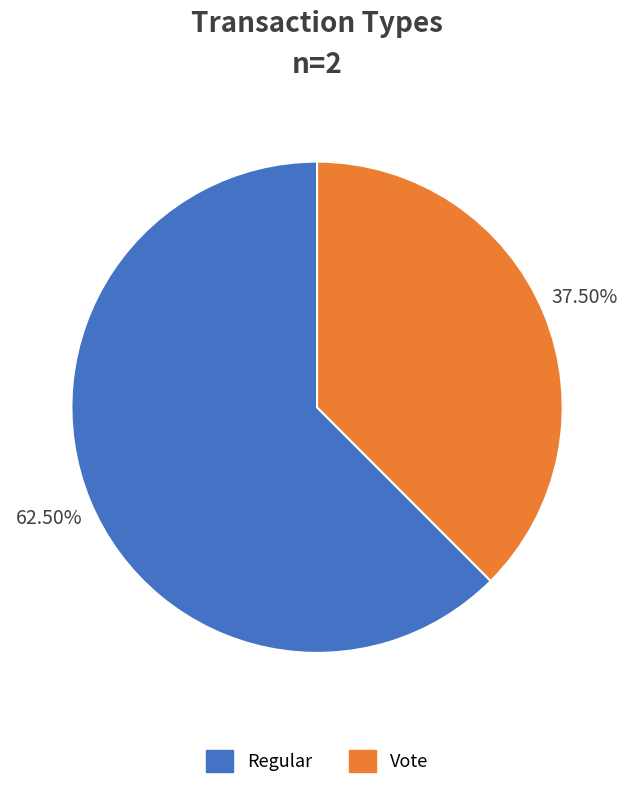

What is the ratio of the value at Vote to the value at Regular?

0.6